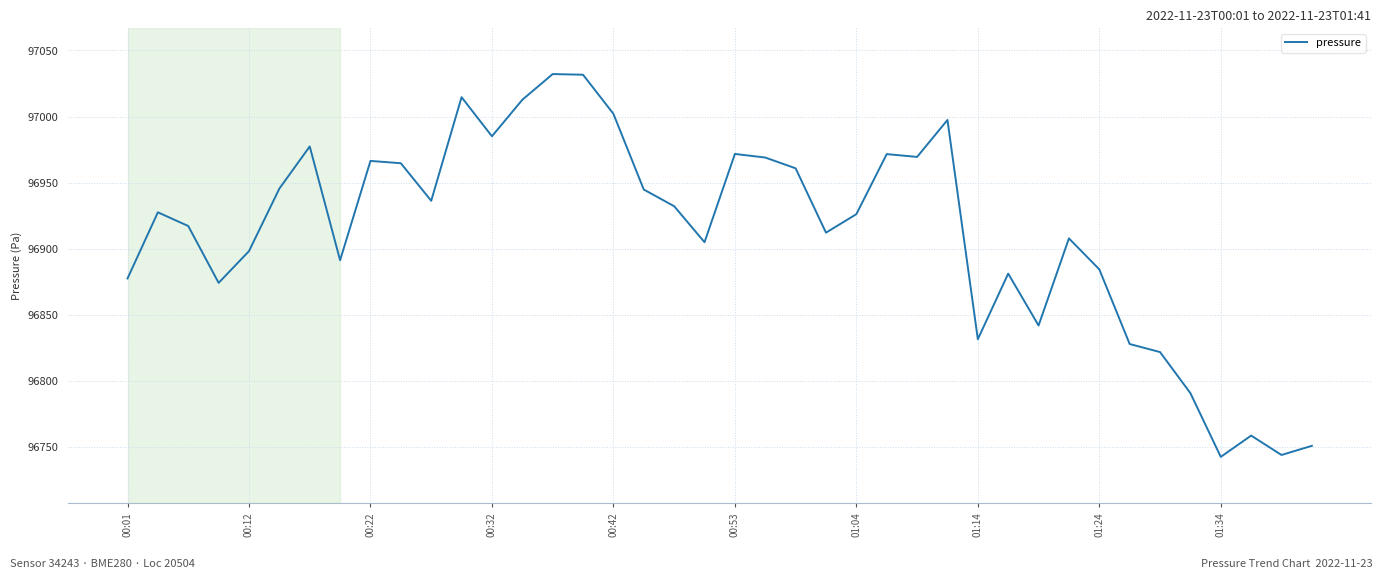

What is the difference between the maximum and minimum values?

289.8